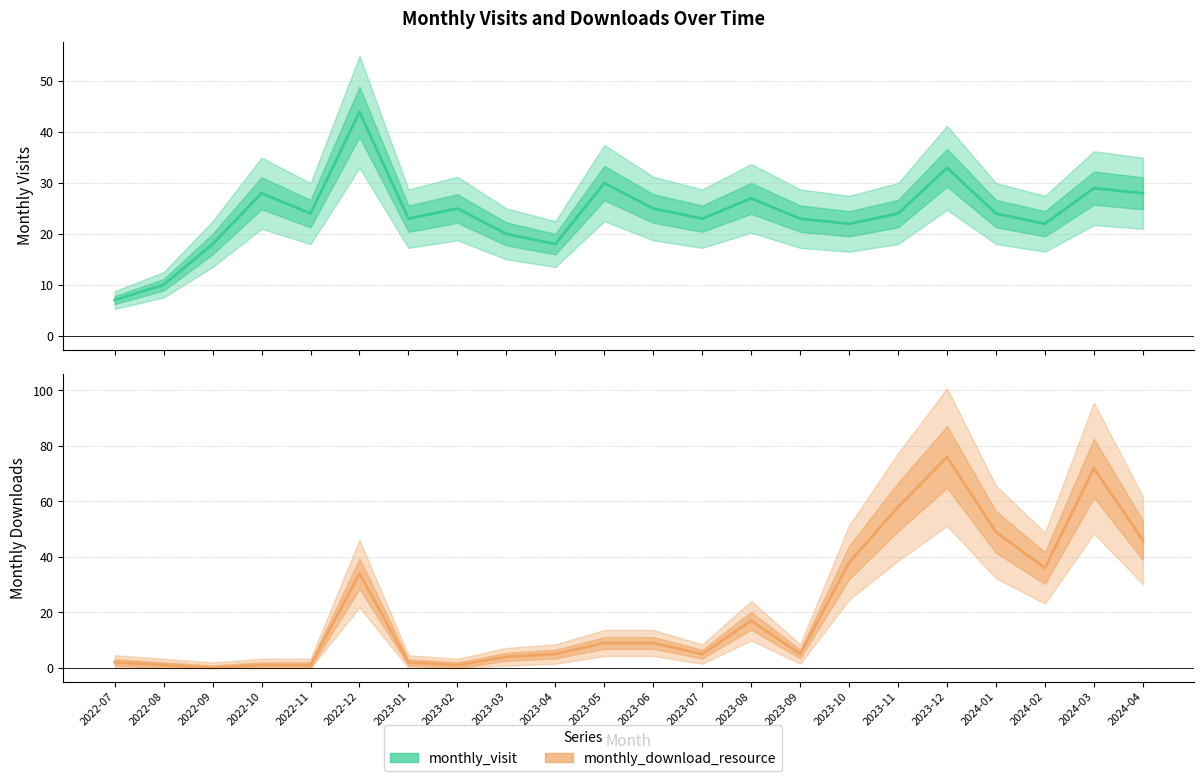

At how many categories does at least one series exceed 56?

3